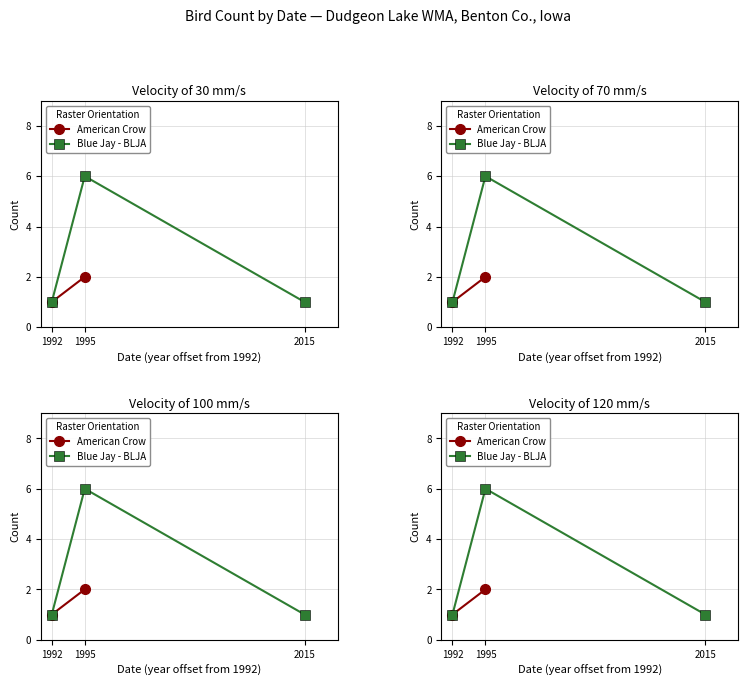

The chart shows a value of 1 at 1992. True or false?

True